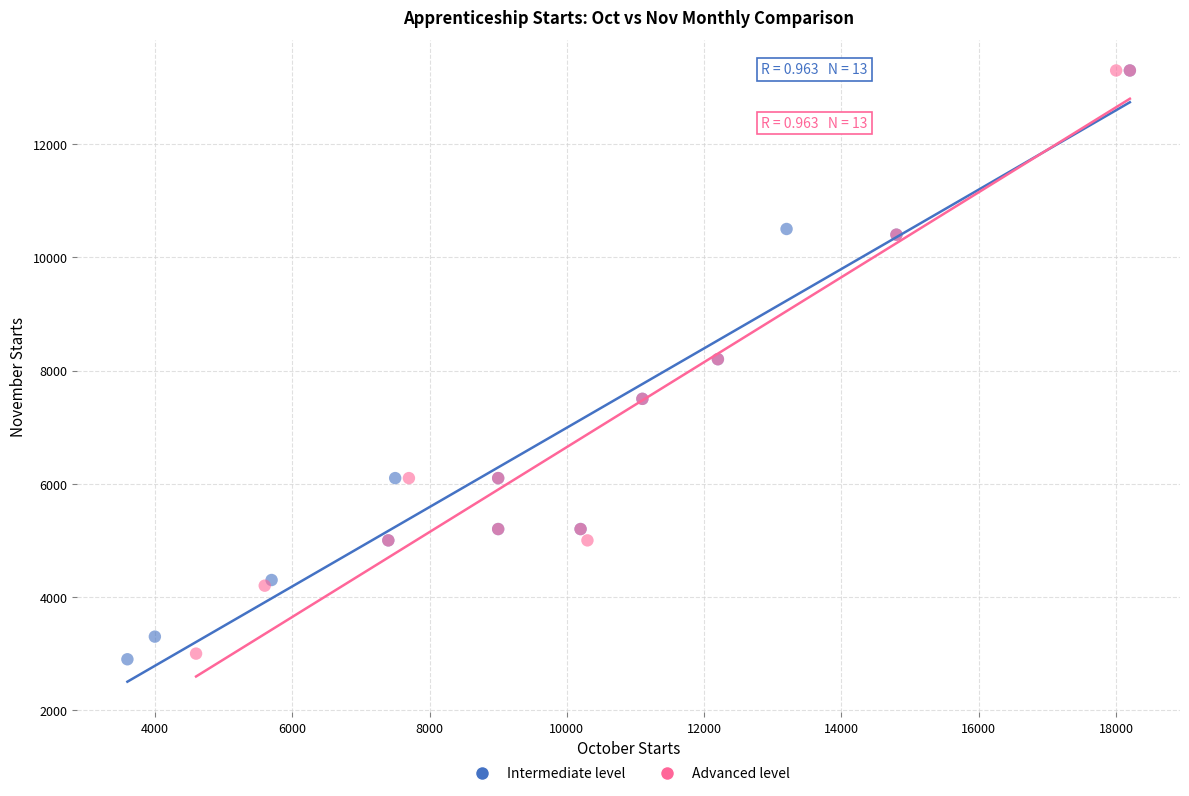

Which series contains the lowest Y value?

Intermediate level